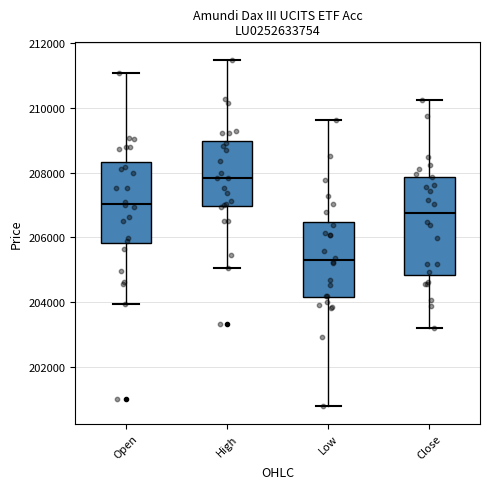

Reading left to right, read every box against the y-axis: the position of its median line, the range the box covers, and the ends of its whiskers. The values are not printed on the chart, so give them approximately, as read against the axis.

Open: median 207000, box 205800 to 208400, whiskers 204000 to 211000
High: median 207800, box 207000 to 209000, whiskers 205000 to 211400
Low: median 205400, box 204200 to 206400, whiskers 200800 to 209600
Close: median 206800, box 204800 to 207800, whiskers 203200 to 210200